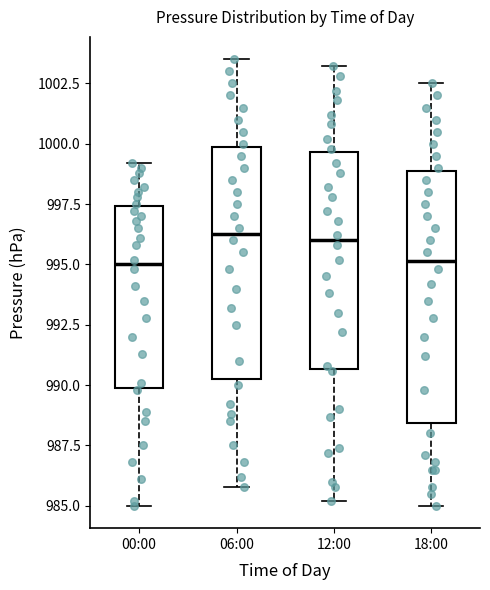

Which box is the tallest, from its lower edge to its upper edge?

18:00